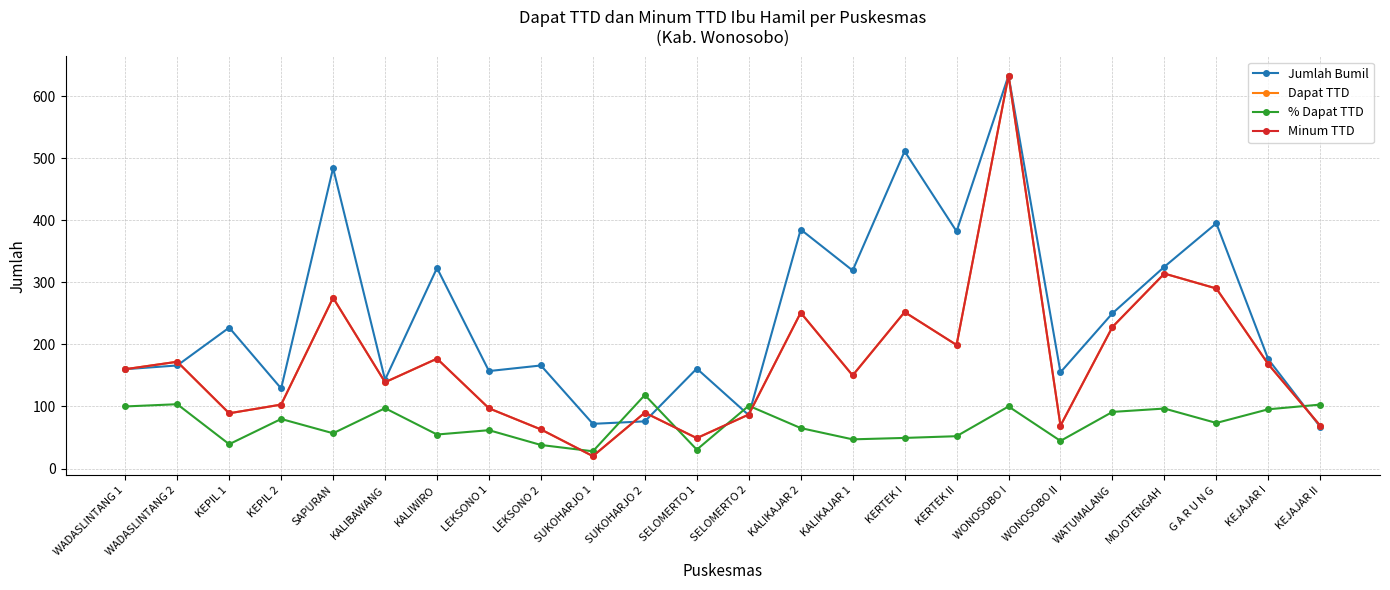

Reading left to right, transcribe all the data shown in this chart.

Jumlah Bumil: WADASLINTANG 1=160.0	WADASLINTANG 2=166.0	KEPIL 1=227.0	KEPIL 2=129.0	SAPURAN=484.0	KALIBAWANG=143.0	KALIWIRO=323.0	LEKSONO 1=157.0	LEKSONO 2=166.0	SUKOHARJO 1=72.0	SUKOHARJO 2=76.0	SELOMERTO 1=161.0	SELOMERTO 2=86.0	KALIKAJAR 2=385.0	KALIKAJAR 1=319.0	KERTEK I=511.0	KERTEK II=382.0	WONOSOBO I=633.0	WONOSOBO II=155.0	WATUMALANG=250.0	MOJOTENGAH=325.0	G A R U N G=395.0	KEJAJAR I=176.0	KEJAJAR II=67.0
Dapat TTD: WADASLINTANG 1=160.0	WADASLINTANG 2=172.0	KEPIL 1=89.0	KEPIL 2=103.0	SAPURAN=275.0	KALIBAWANG=139.0	KALIWIRO=177.0	LEKSONO 1=97.0	LEKSONO 2=63.0	SUKOHARJO 1=20.0	SUKOHARJO 2=90.0	SELOMERTO 1=49.0	SELOMERTO 2=87.0	KALIKAJAR 2=251.0	KALIKAJAR 1=150.0	KERTEK I=252.0	KERTEK II=199.0	WONOSOBO I=633.0	WONOSOBO II=69.0	WATUMALANG=228.0	MOJOTENGAH=314.0	G A R U N G=290.0	KEJAJAR I=168.0	KEJAJAR II=69.0
% Dapat TTD: WADASLINTANG 1=100.0	WADASLINTANG 2=103.6	KEPIL 1=39.2	KEPIL 2=79.8	SAPURAN=56.8	KALIBAWANG=97.2	KALIWIRO=54.8	LEKSONO 1=61.8	LEKSONO 2=38.0	SUKOHARJO 1=27.8	SUKOHARJO 2=118.4	SELOMERTO 1=30.4	SELOMERTO 2=101.2	KALIKAJAR 2=65.2	KALIKAJAR 1=47.0	KERTEK I=49.3	KERTEK II=52.1	WONOSOBO I=100.0	WONOSOBO II=44.5	WATUMALANG=91.2	MOJOTENGAH=96.6	G A R U N G=73.4	KEJAJAR I=95.5	KEJAJAR II=103.0
Minum TTD: WADASLINTANG 1=160.0	WADASLINTANG 2=172.0	KEPIL 1=89.0	KEPIL 2=103.0	SAPURAN=275.0	KALIBAWANG=139.0	KALIWIRO=177.0	LEKSONO 1=97.0	LEKSONO 2=63.0	SUKOHARJO 1=20.0	SUKOHARJO 2=90.0	SELOMERTO 1=49.0	SELOMERTO 2=87.0	KALIKAJAR 2=251.0	KALIKAJAR 1=150.0	KERTEK I=252.0	KERTEK II=199.0	WONOSOBO I=633.0	WONOSOBO II=69.0	WATUMALANG=228.0	MOJOTENGAH=314.0	G A R U N G=290.0	KEJAJAR I=168.0	KEJAJAR II=69.0